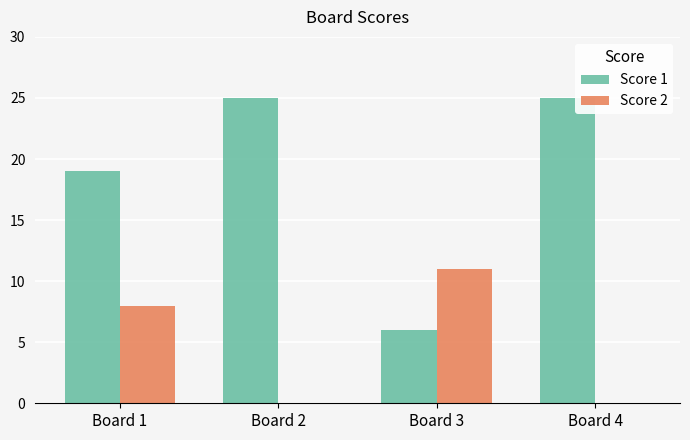

True or false: Score 2 has a value of 6 at Board 2.

False